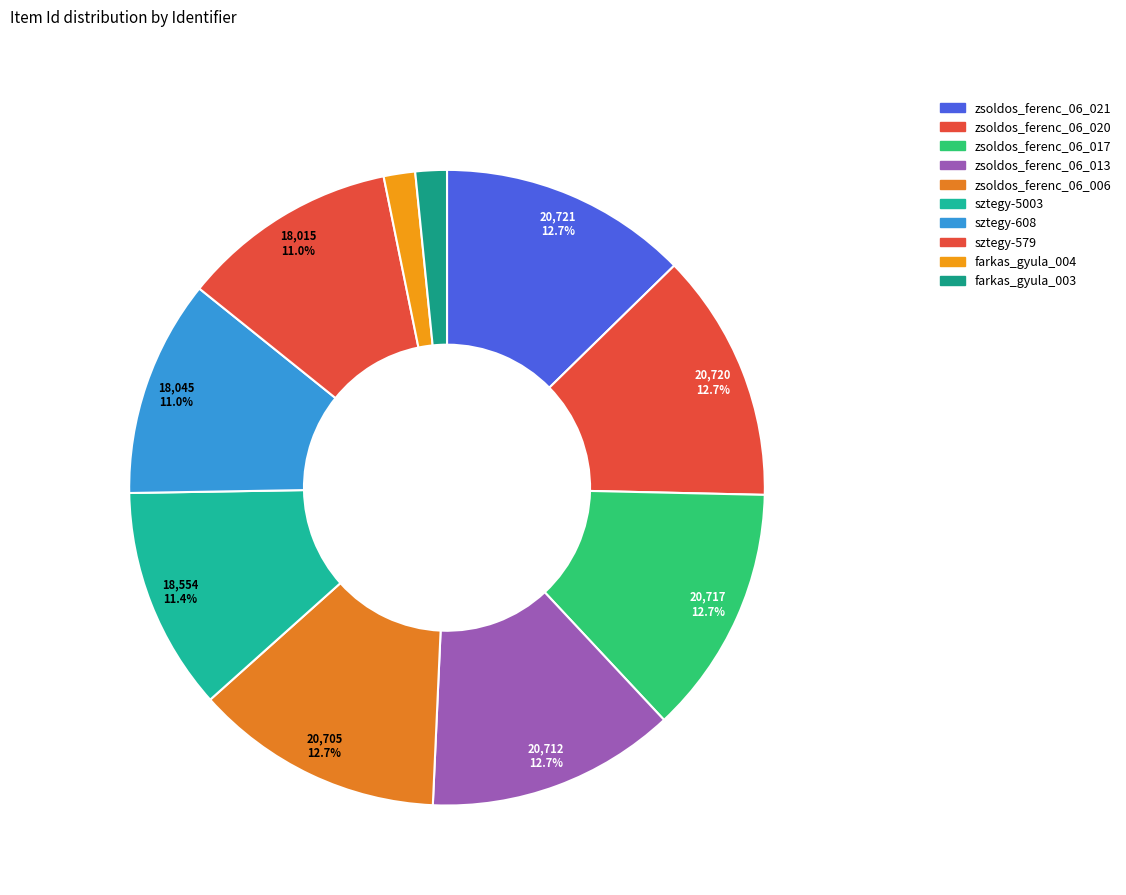

To the nearest percent, what is the difference between the largest and smallest slice percentages?

11%